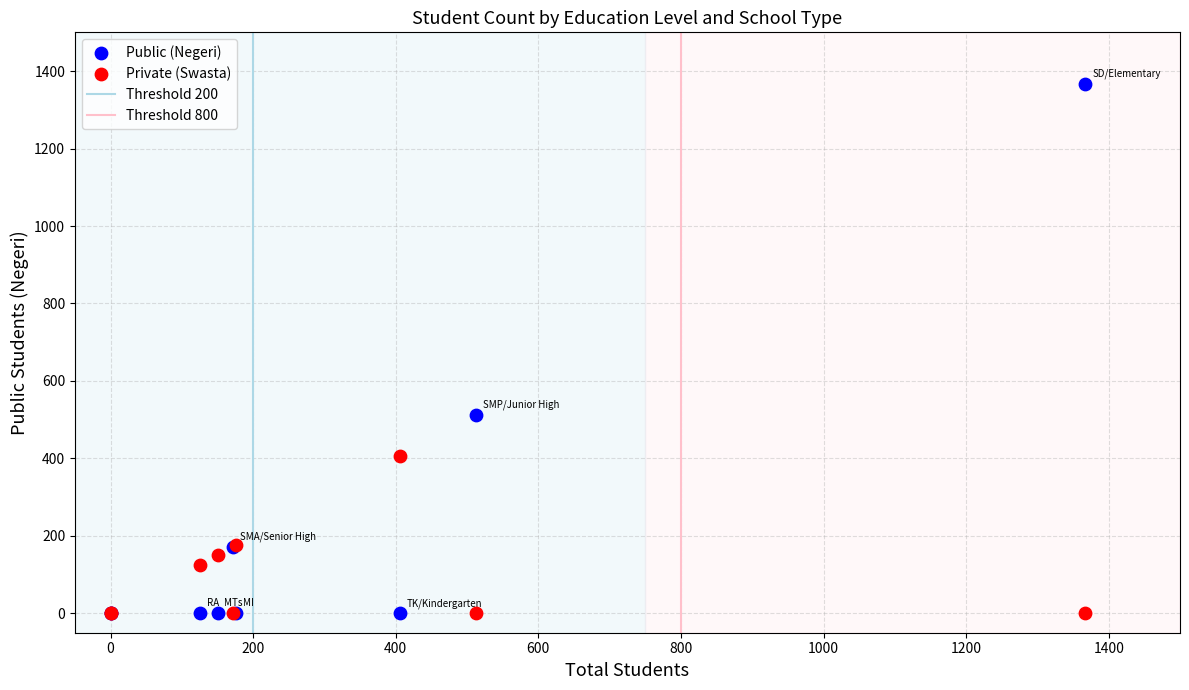

Which series has the largest Y range (max minus min)?

Public (Negeri)